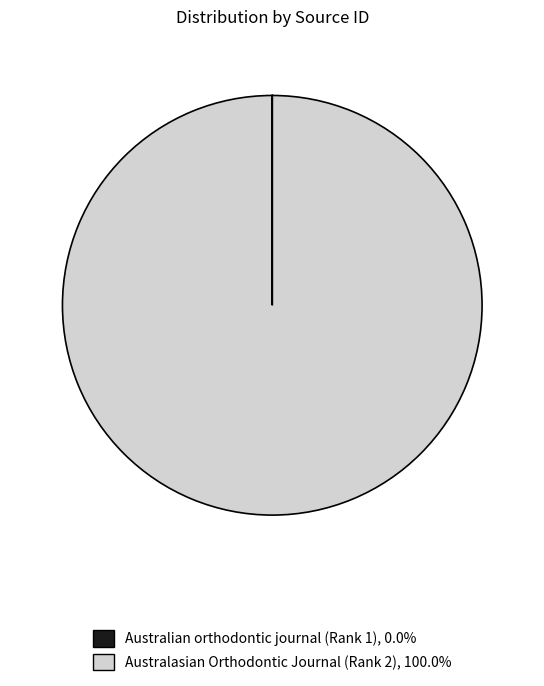

What is the largest slice in the pie chart?

Australasian Orthodontic Journal (Rank 2)